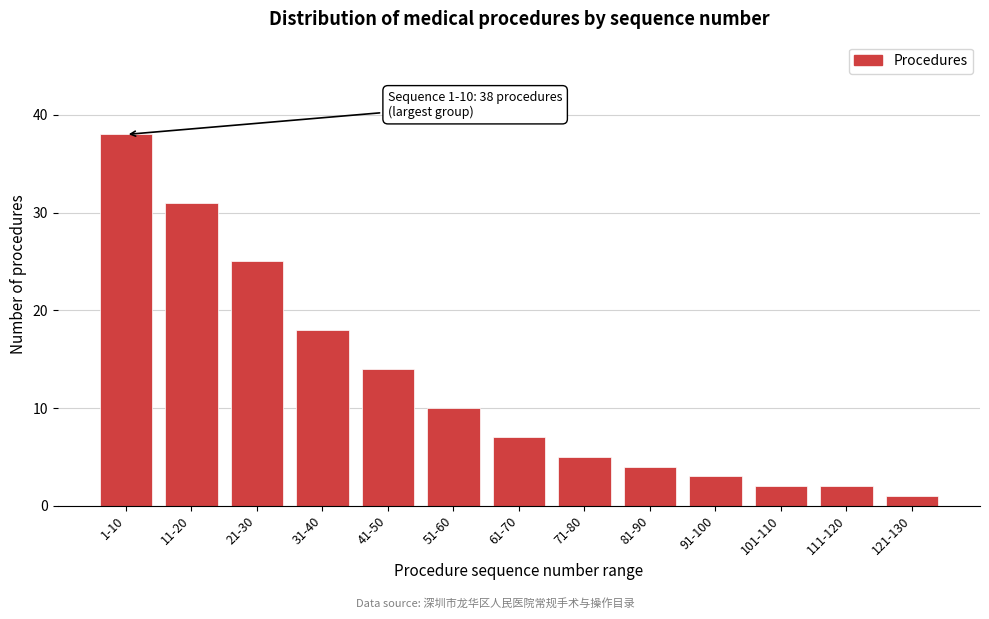

Reading right to left, transcribe all the data shown in this chart.

1	2	2	3	4	5	7	10	14	18	25	31	38